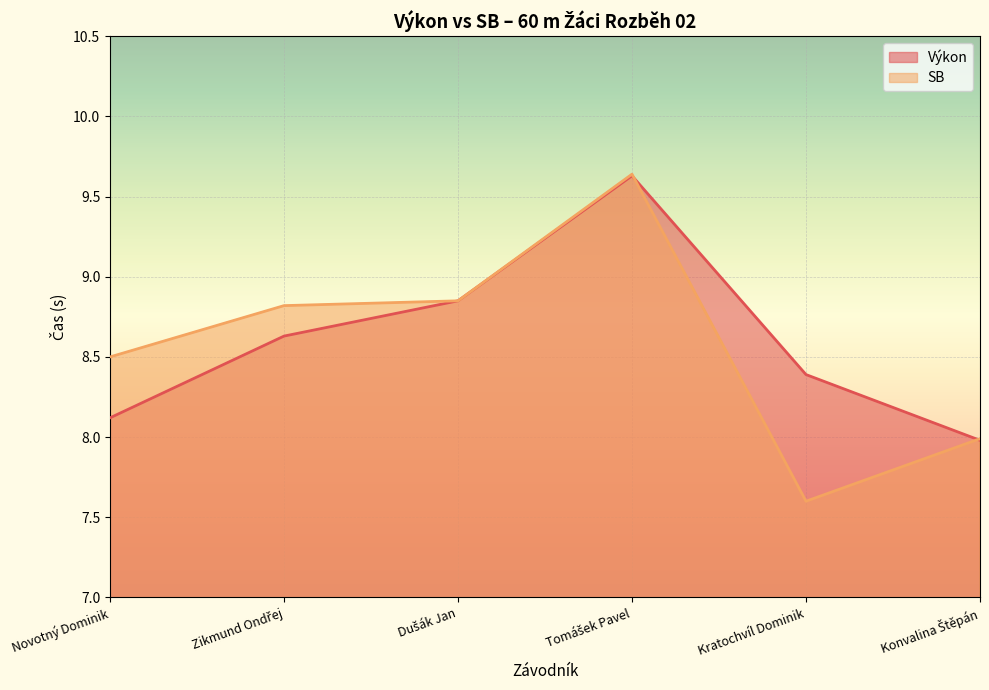

What is the difference between the maximum and minimum values in the SB series?

2.0